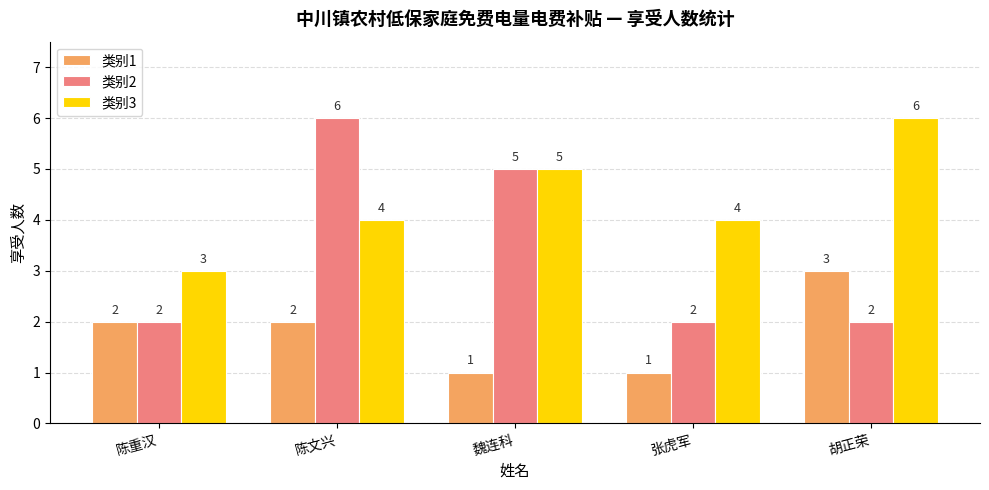

Which series has the largest range (max minus min)?

类别2